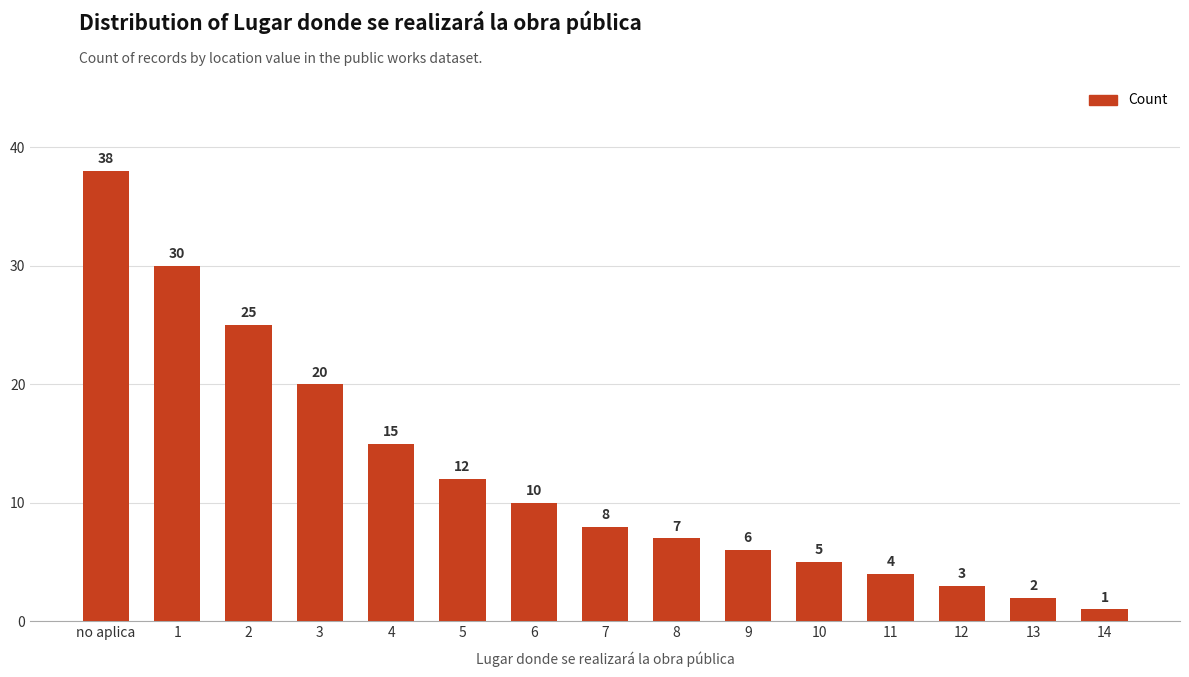

At which category does the chart reach its minimum across all series?

14